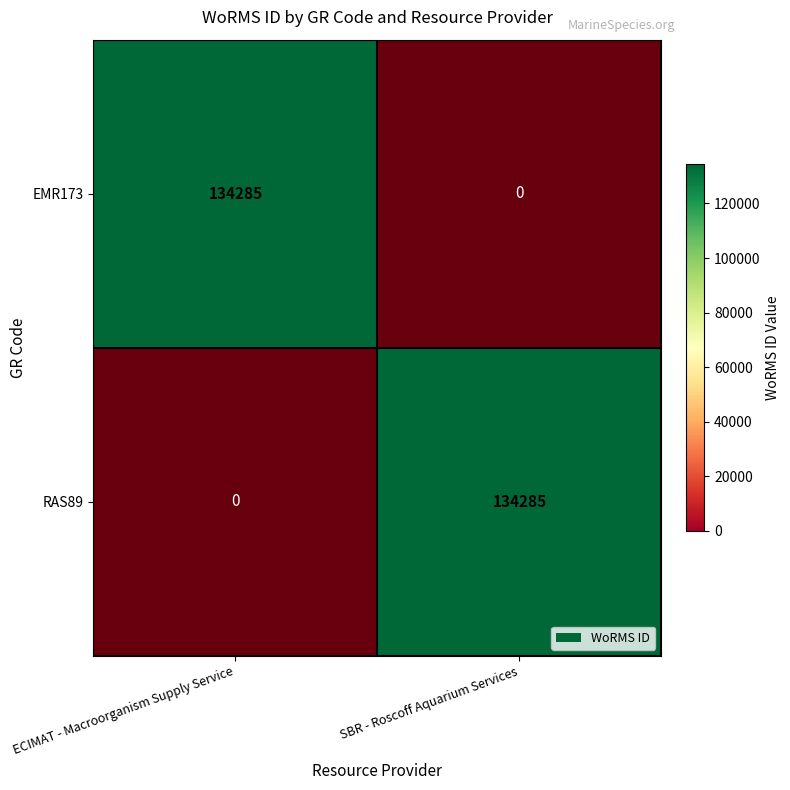

What is the spread (max minus min) of values at ECIMAT - Macroorganism Supply Service?

134285